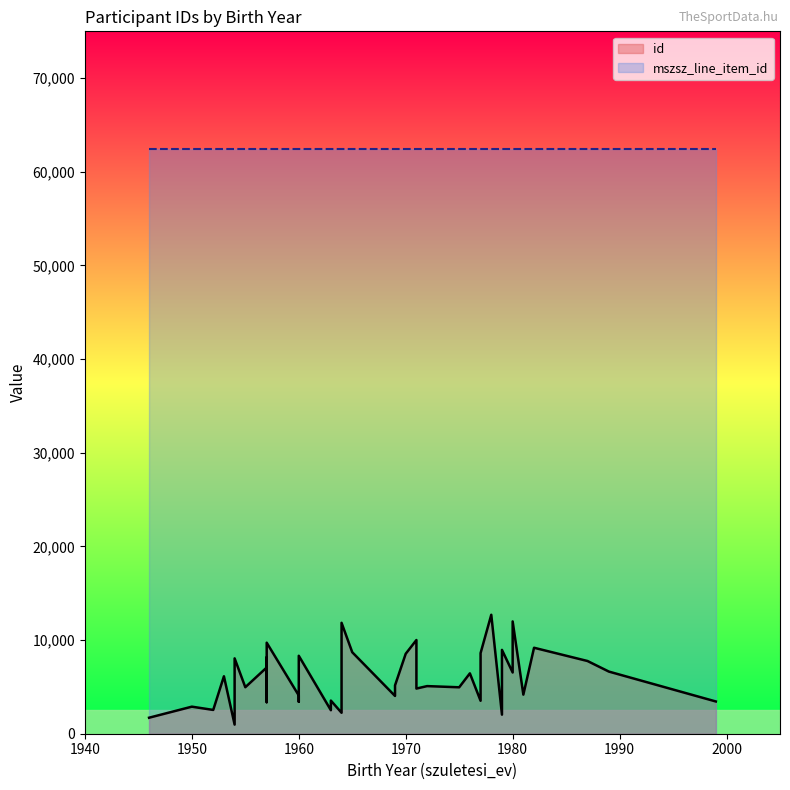

What is the average value?

6026